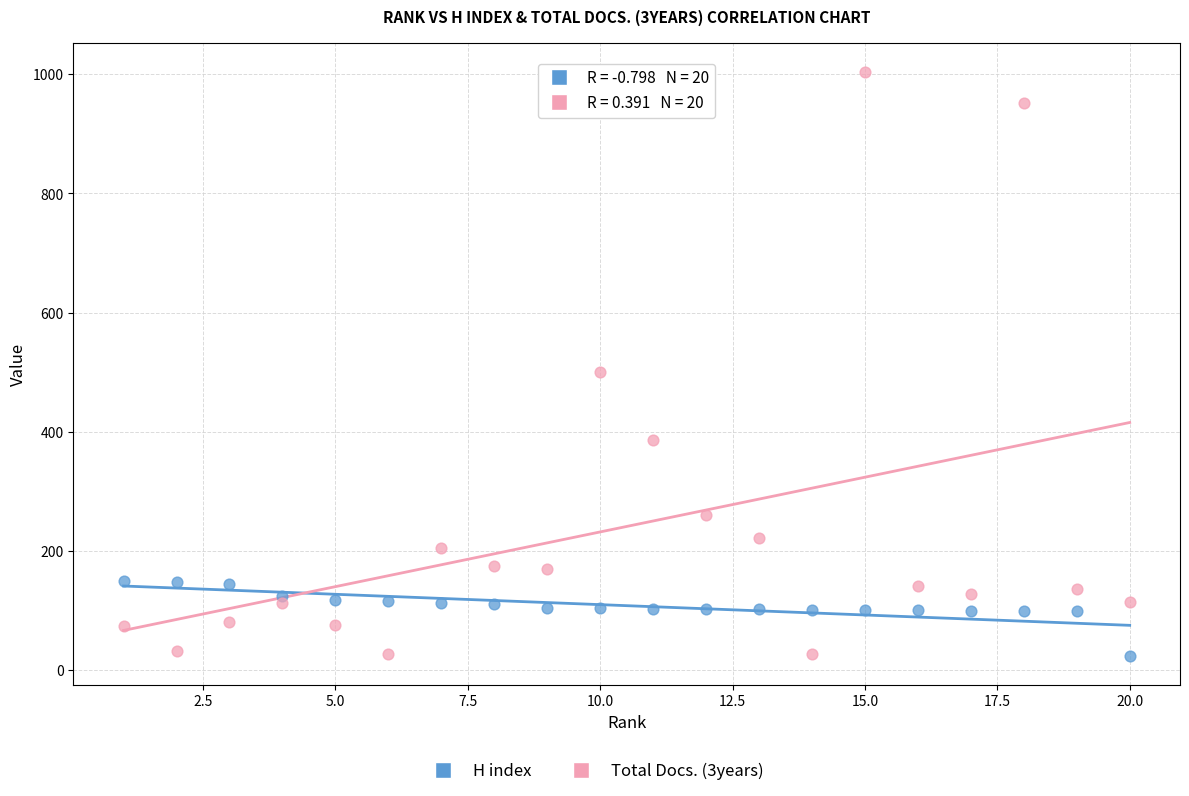

Across all data points, what is the range of Y values (max minus min)?

979